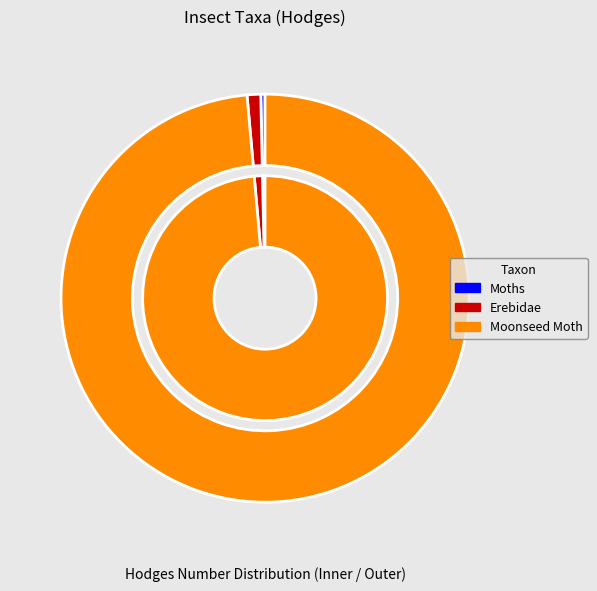

Is there any slice that represents more than half of the pie?

Yes